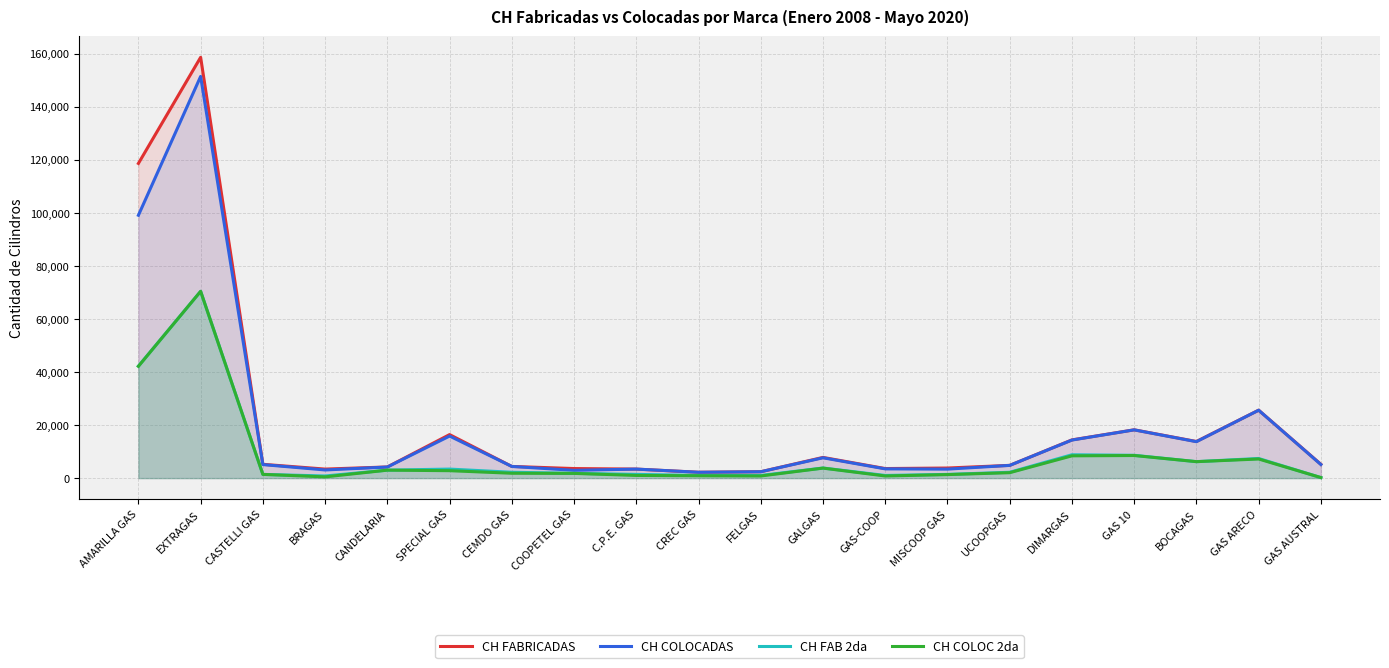

What is the label of the 18th point from the right?

CASTELLI GAS